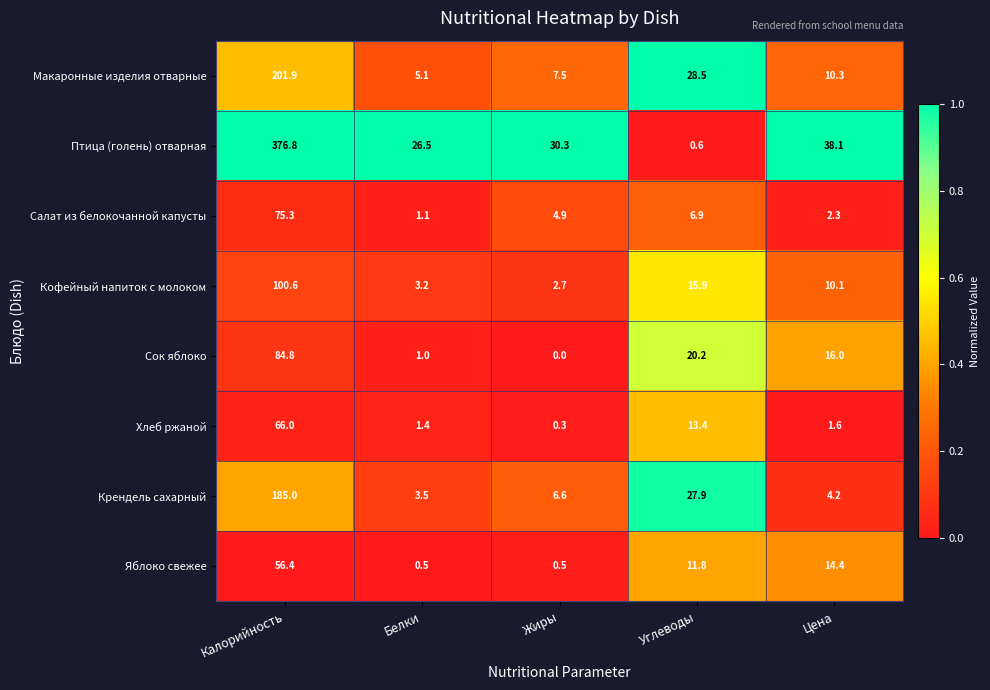

What is the difference between the highest and lowest values at Калорийность?

320.4